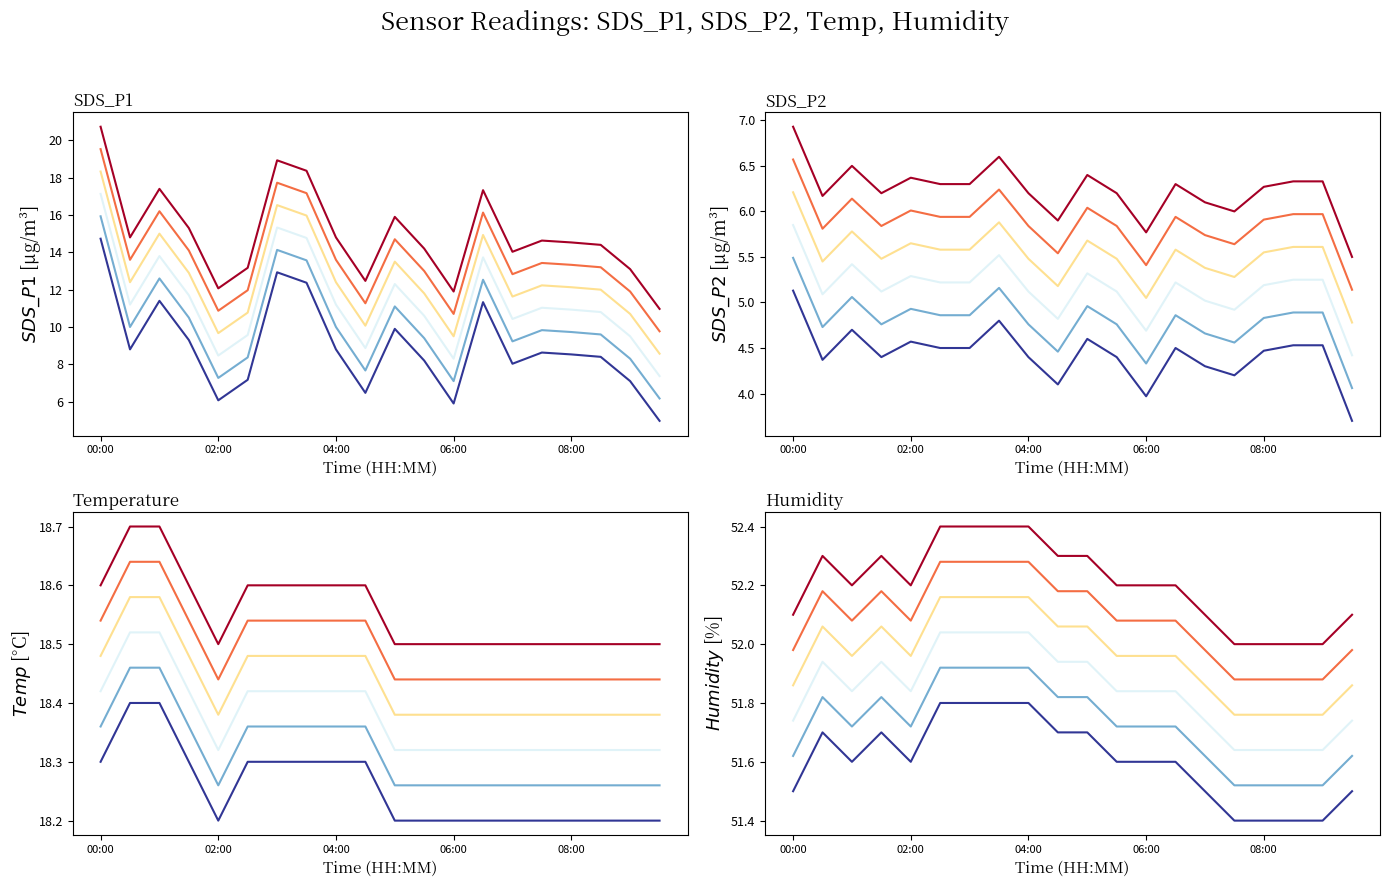

Between 01:00 and 05:00, which series saw the biggest shift?

SDS_P1